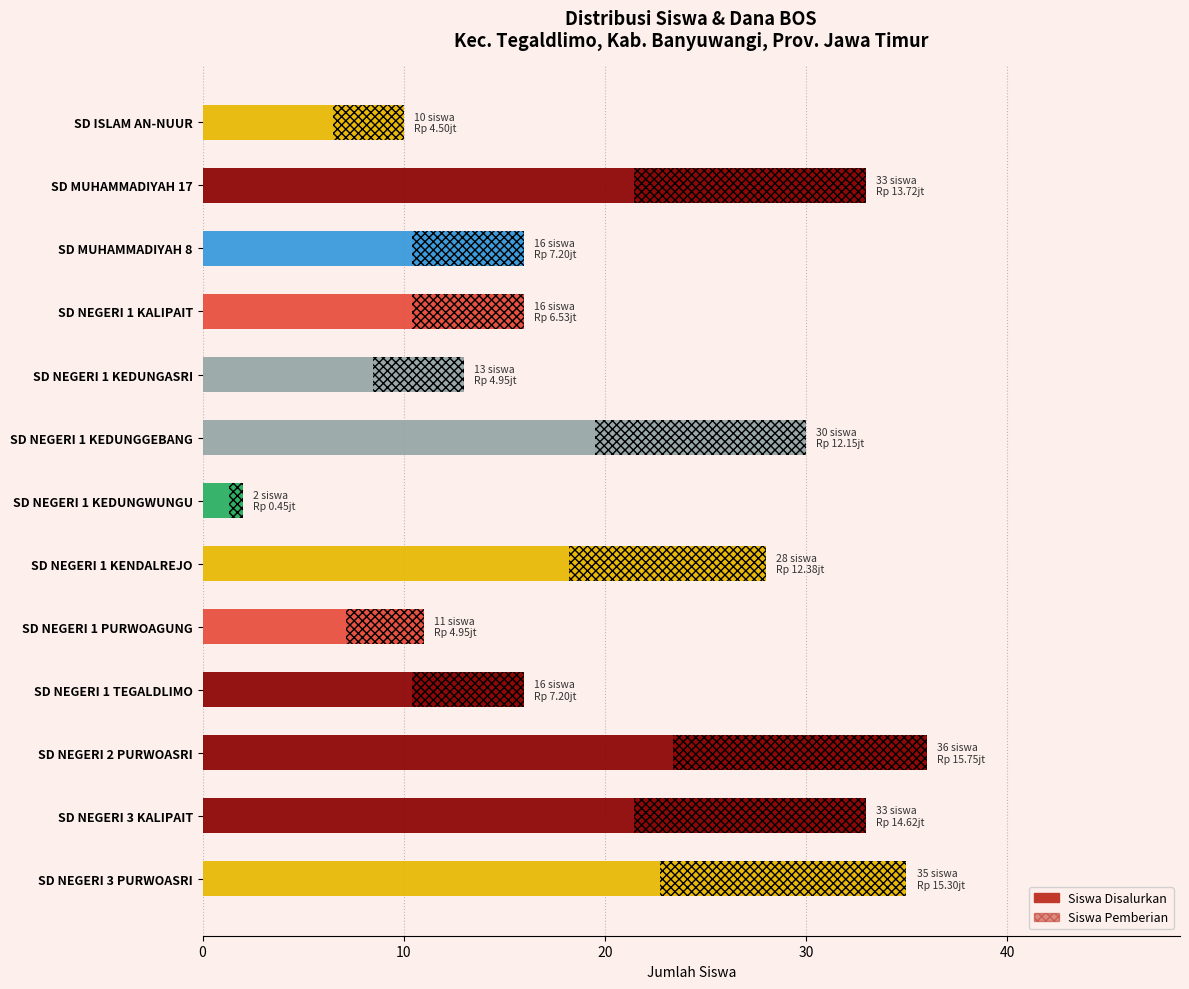

How many groups of bars are there?

13